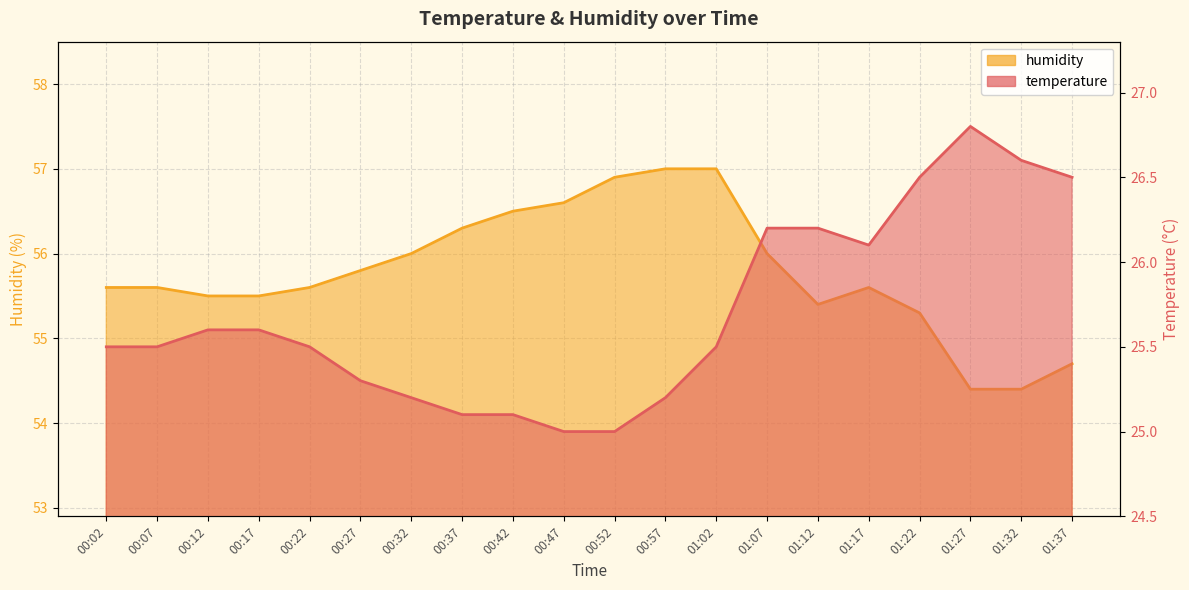

What is the difference between the humidity values at 00:12 and 01:02?

1.5